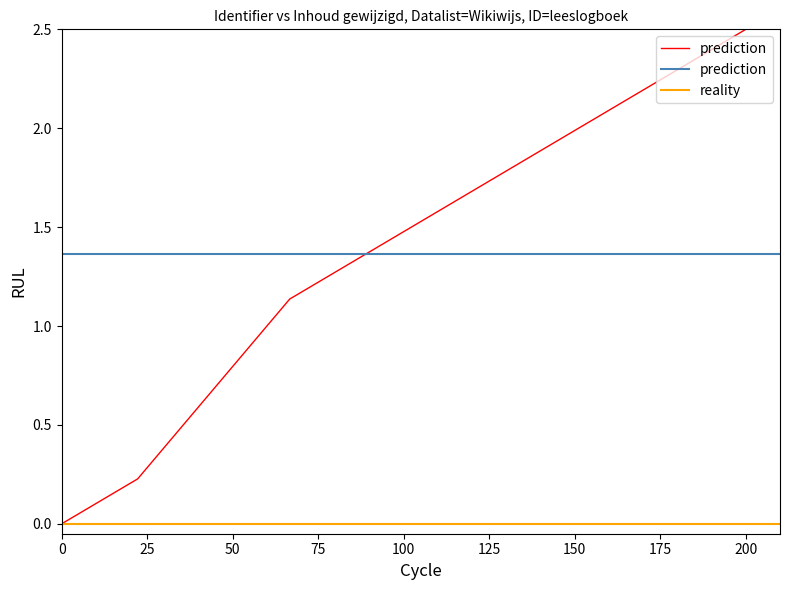

What is the sum of all prediction values?

2.7